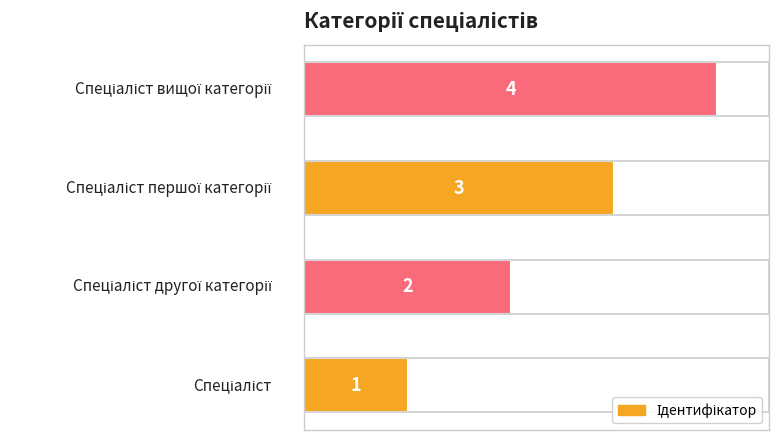

Are the bars horizontal?

Yes